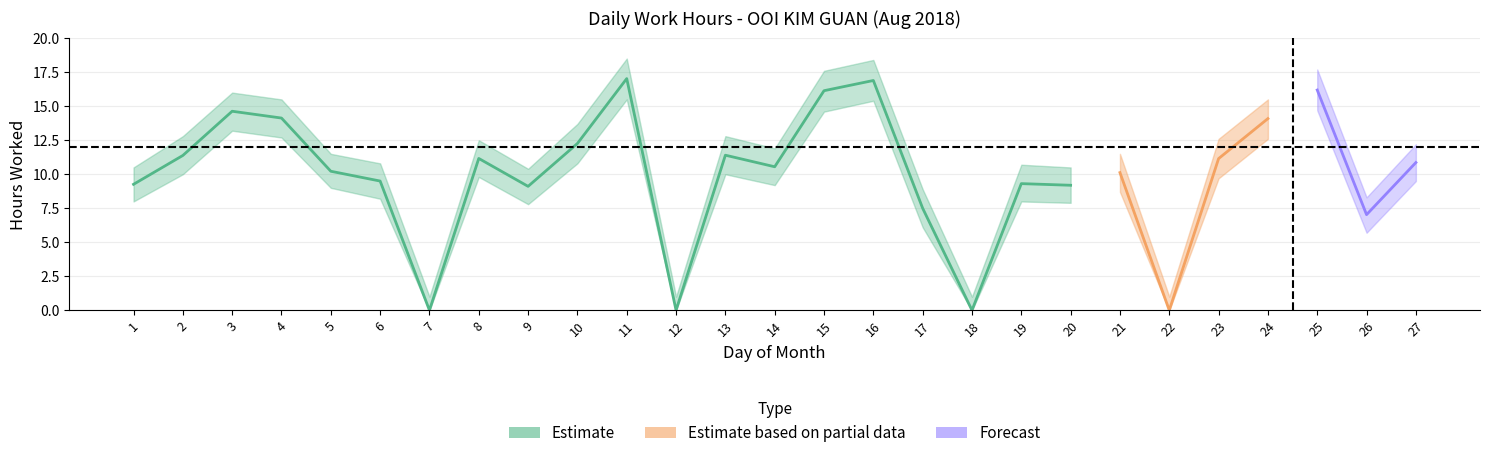

True or false: Low_lower and Low_upper intersect in this chart.

False